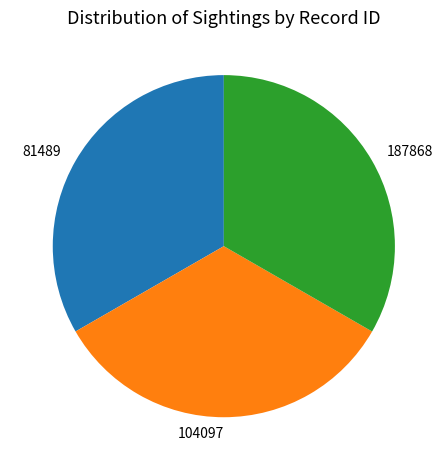

How many slices are in this pie chart?

3